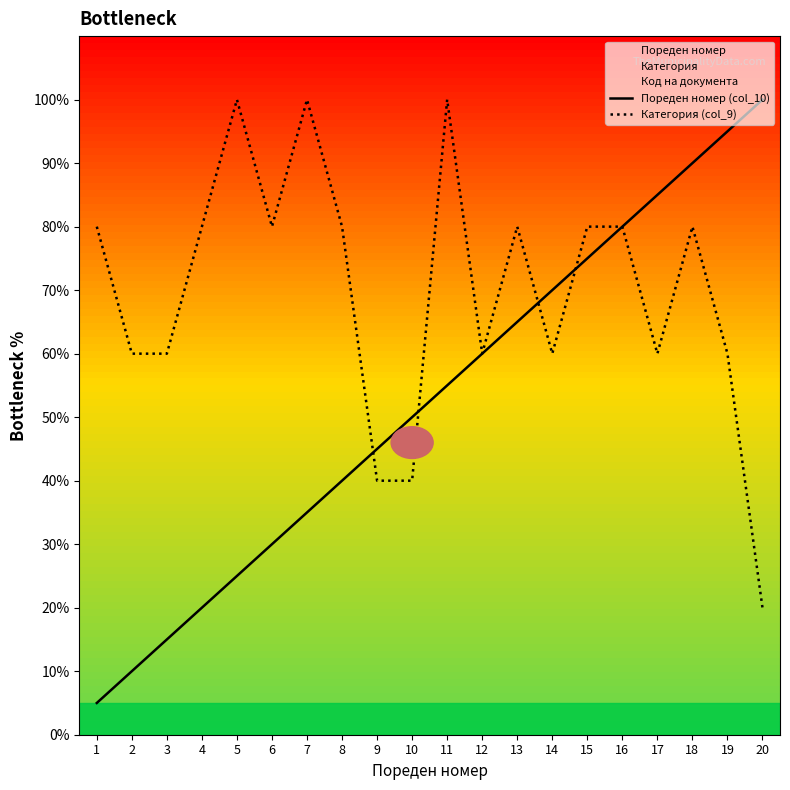

Reading left to right, what are all the values shown in this chart?

Пореден номер (col_10): 1=5.0	2=10.0	3=15.0	4=20.0	5=25.0	6=30.0	7=35.0	8=40.0	9=45.0	10=50.0	11=55.0	12=60.0	13=65.0	14=70.0	15=75.0	16=80.0	17=85.0	18=90.0	19=95.0	20=100.0
Категория (col_9): 1=80.0	2=60.0	3=60.0	4=80.0	5=100.0	6=80.0	7=100.0	8=80.0	9=40.0	10=40.0	11=100.0	12=60.0	13=80.0	14=60.0	15=80.0	16=80.0	17=60.0	18=80.0	19=60.0	20=20.0